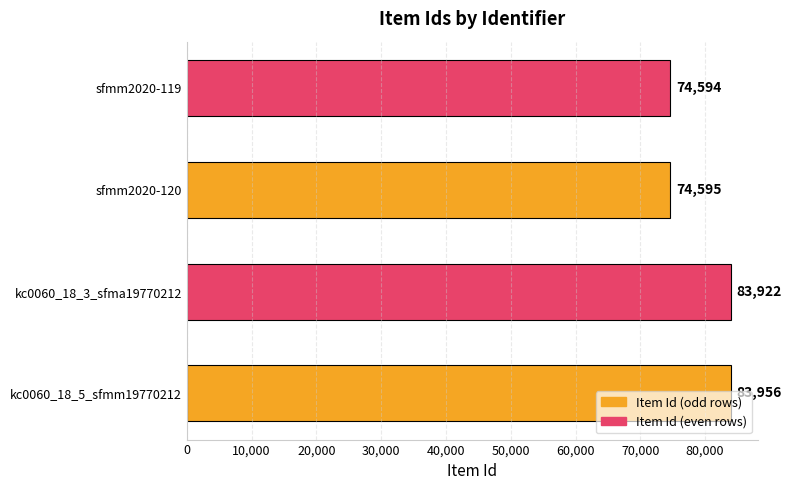

What is the smallest value displayed?

74594